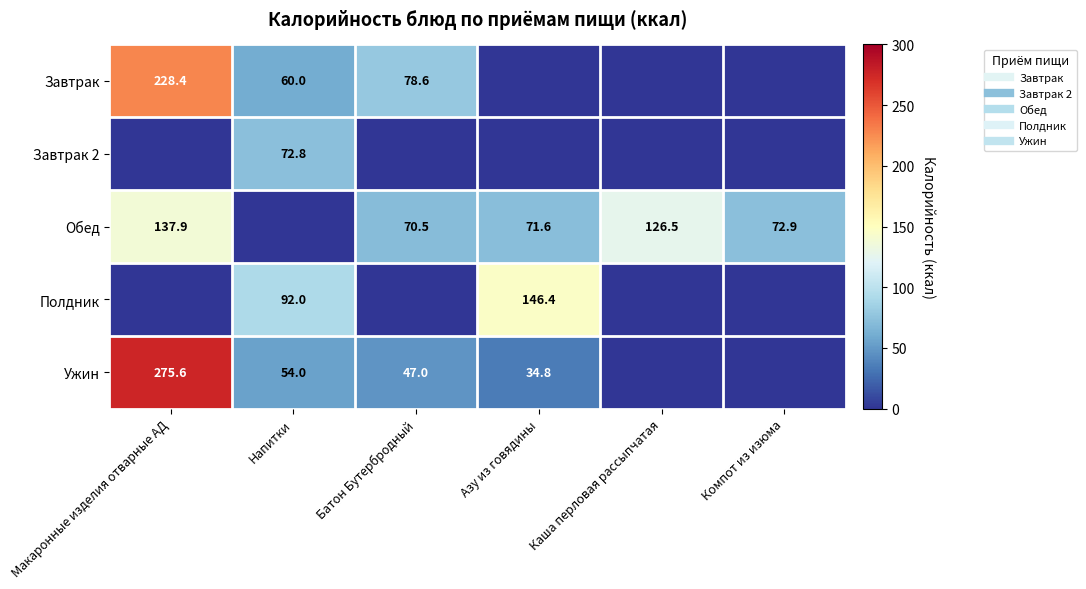

True or false: Полдник has a value of 0.0 at Макаронные изделия отварные АД.

True